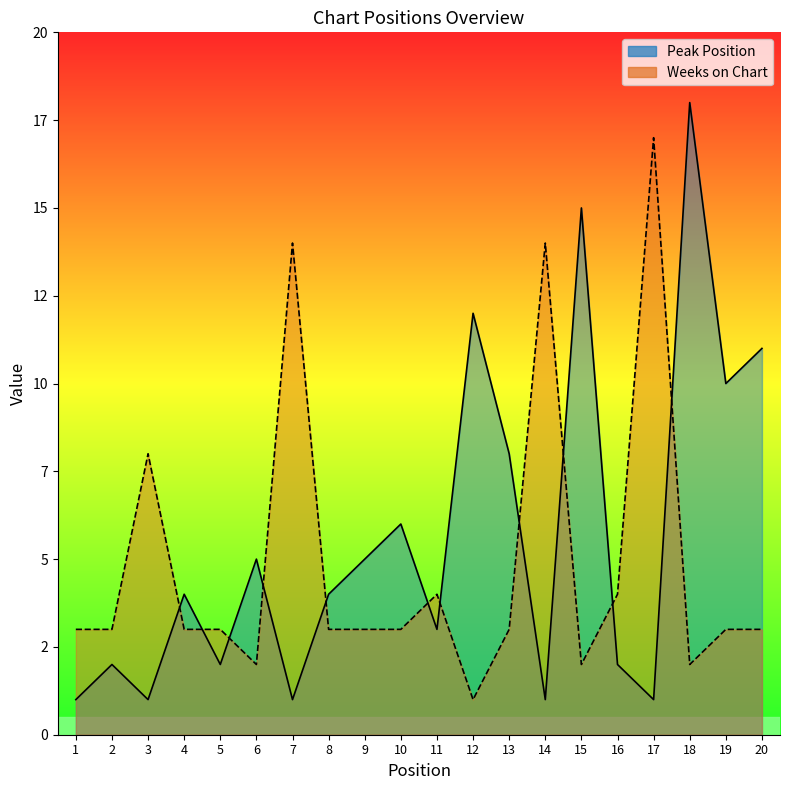

How many interior local valleys does the Weeks on Chart series have?

4